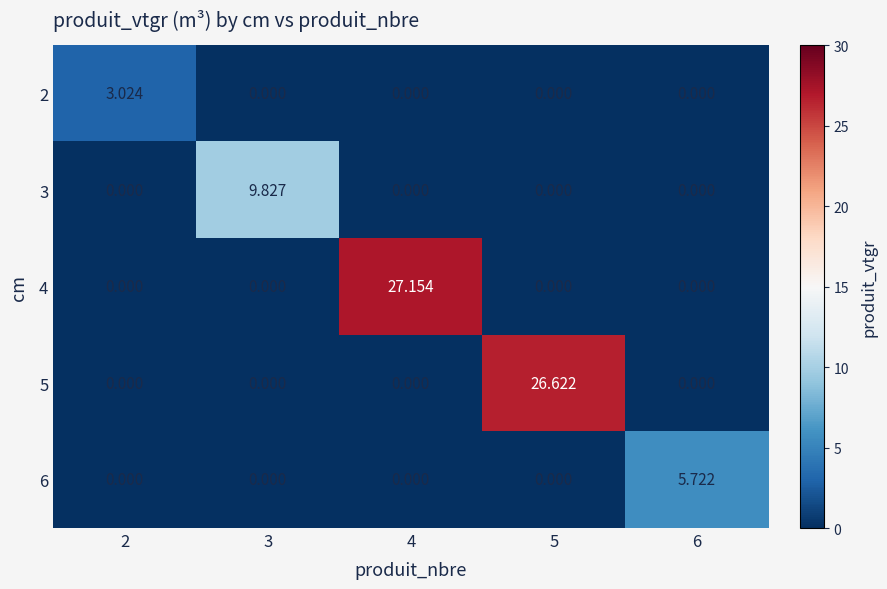

At how many categories does at least one series exceed 3?

5